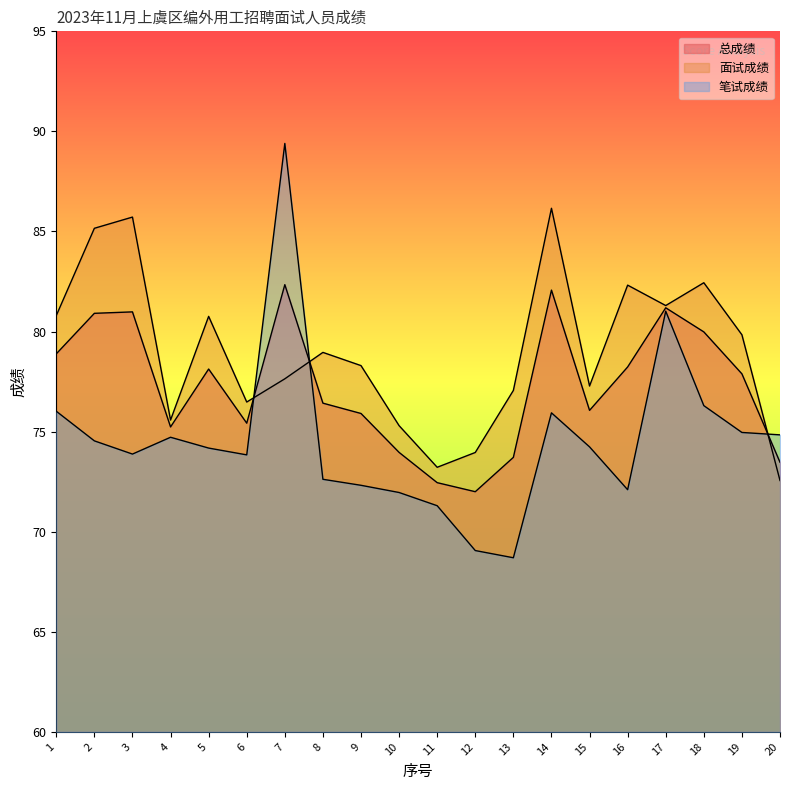

After their last crossing, which series has the higher values: 面试成绩 or 笔试成绩?

笔试成绩